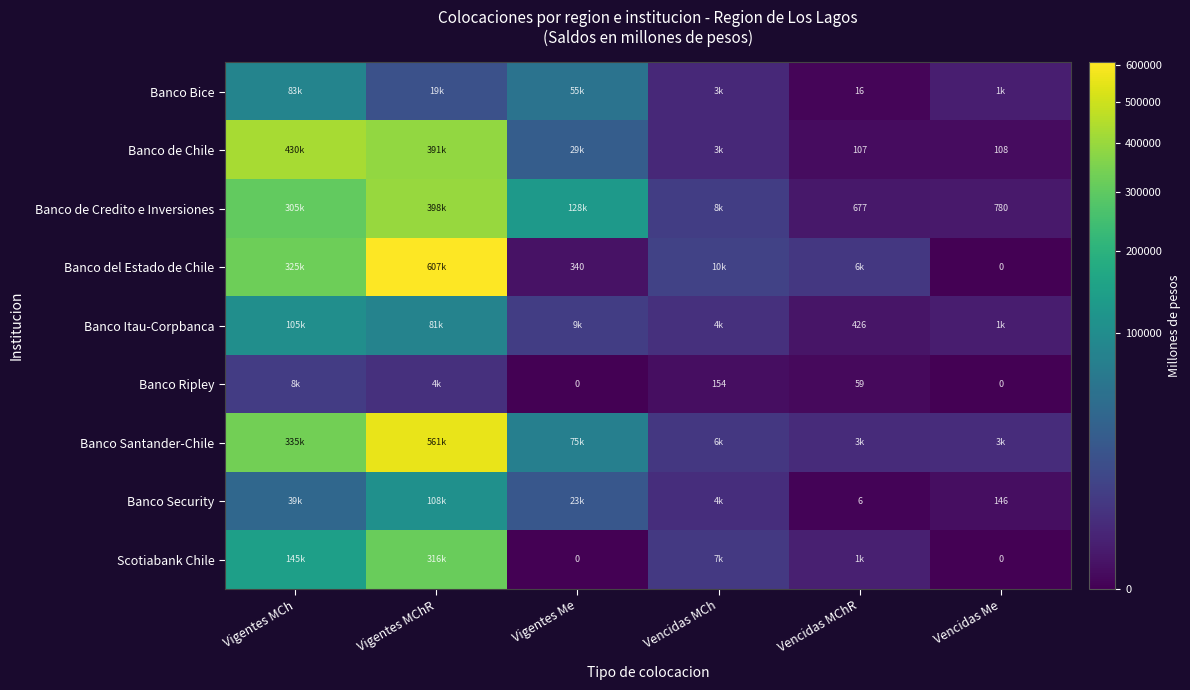

List the series in order of their peak value, highest first.

Banco del Estado de Chile, Banco Santander-Chile, Banco de Chile, Banco de Credito e Inversiones, Scotiabank Chile, Banco Security, Banco Itau-Corpbanca, Banco Bice, Banco Ripley